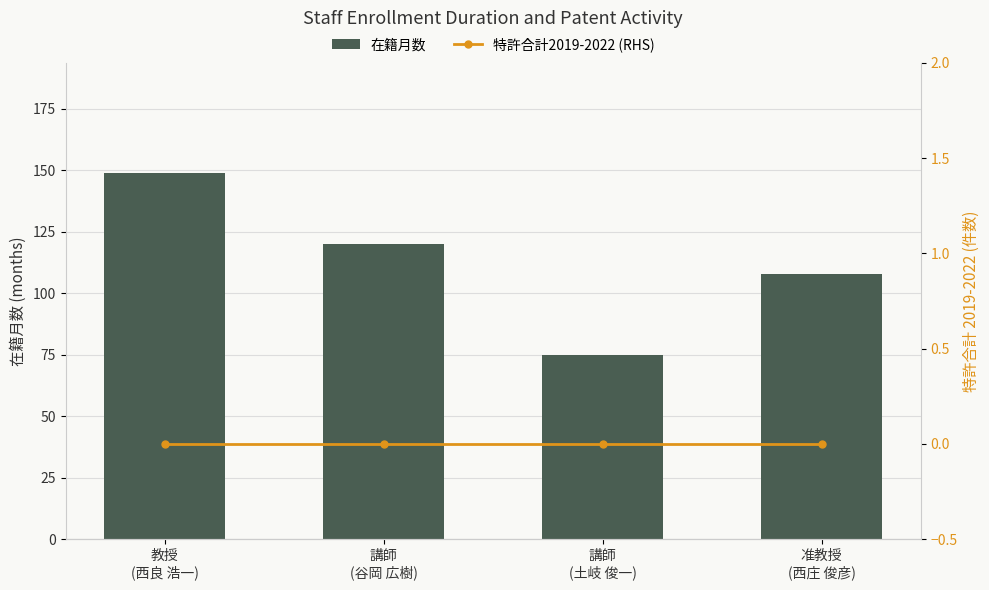

Is the value of 特許合計2019-2022 (RHS) at 講師
(土岐 俊一) greater than the value of 在籍月数 at 准教授
(西庄 俊彦)?

No